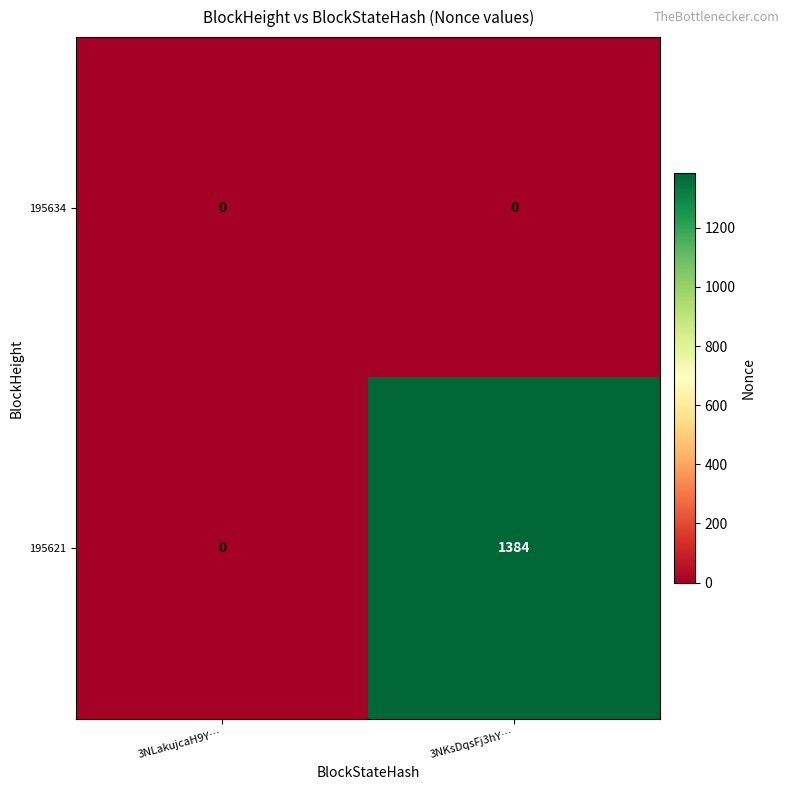

At how many categories does at least one series exceed 263?

1